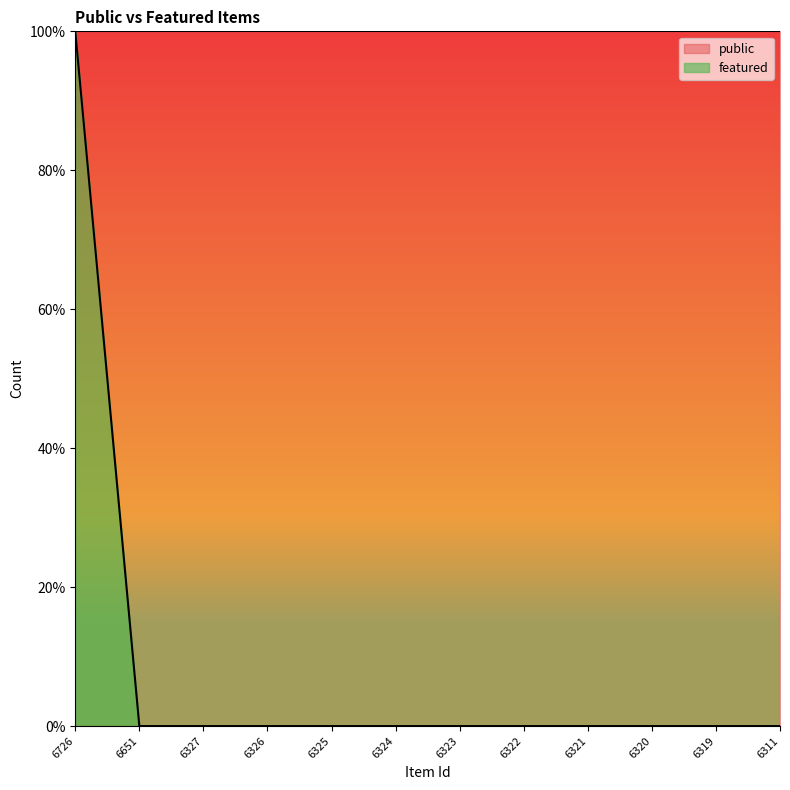

What is the maximum value shown in the chart?

1